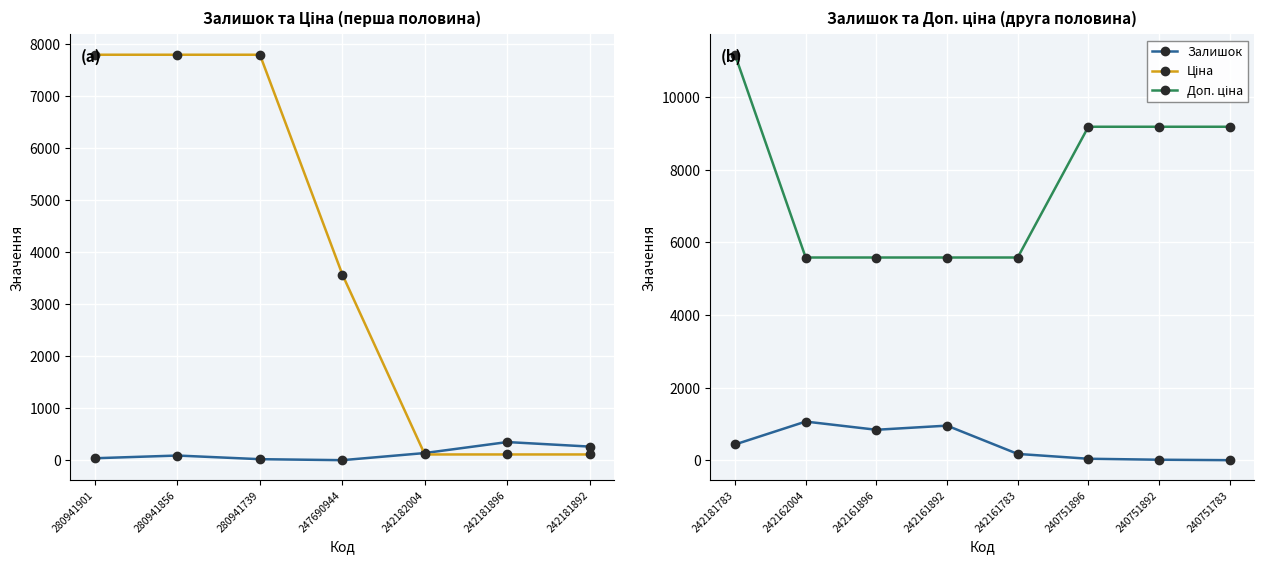

Which series has the widest spread of values?

Ціна